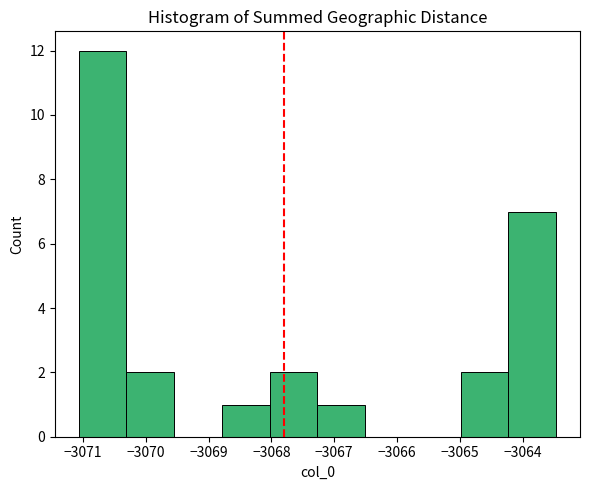

What is the height of the bar covering -3071.1 to -3070.3 on the x-axis? Neither the bar edges nor the heights are printed on the chart, so give them approximately, as read against the axes.

12